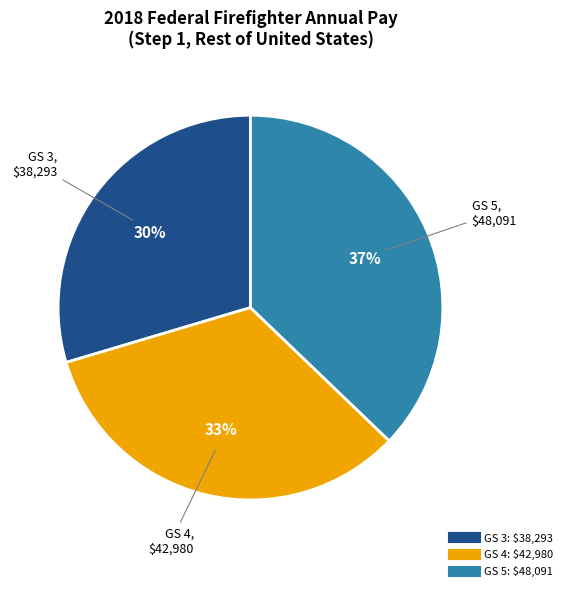

Does any single category account for the majority?

No